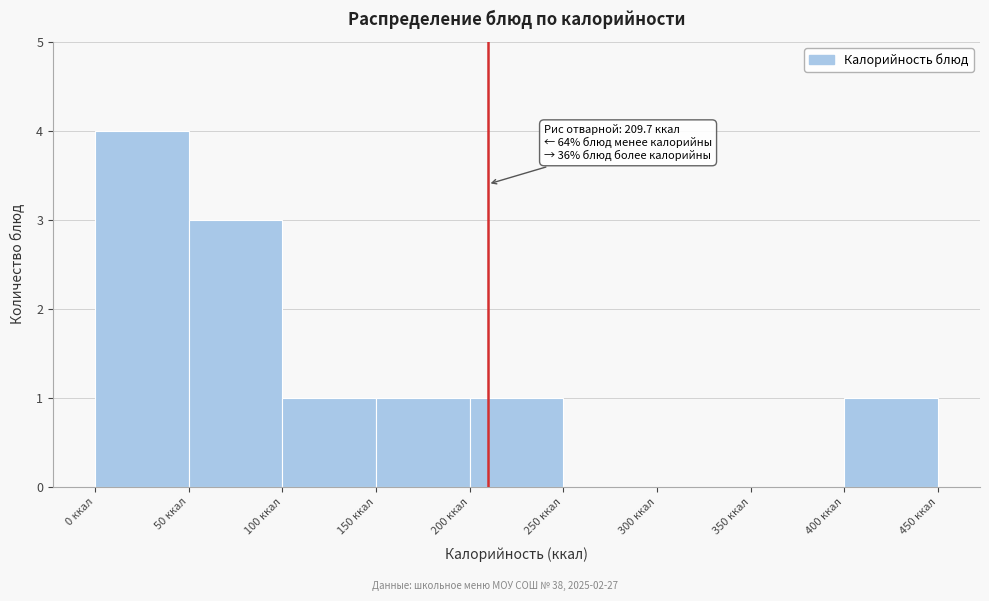

Over which range of the x-axis is the bar tallest?

0 to 50